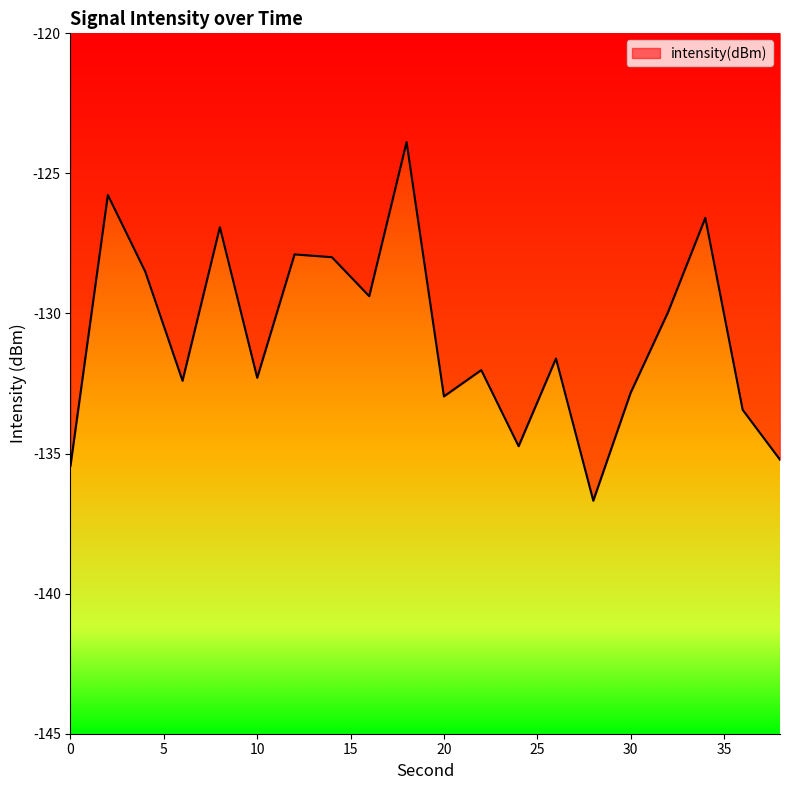

What is the maximum value shown in the chart?

-123.9